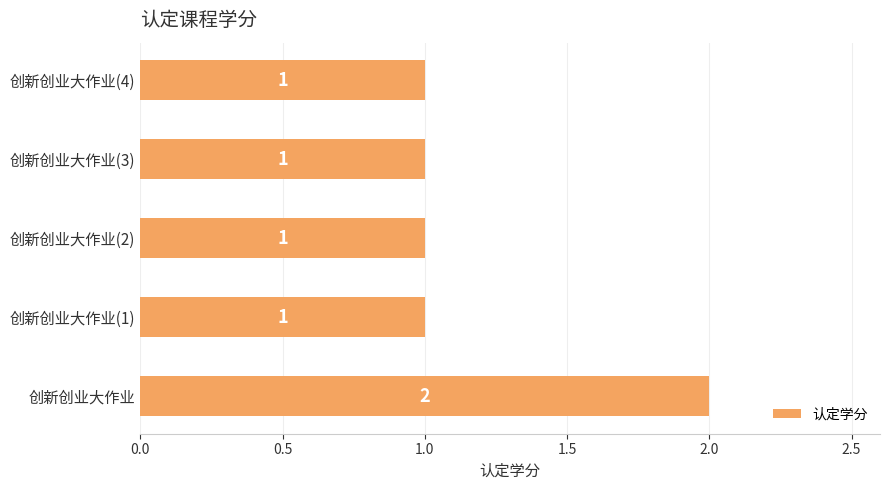

Which category has the highest value across all series?

创新创业大作业